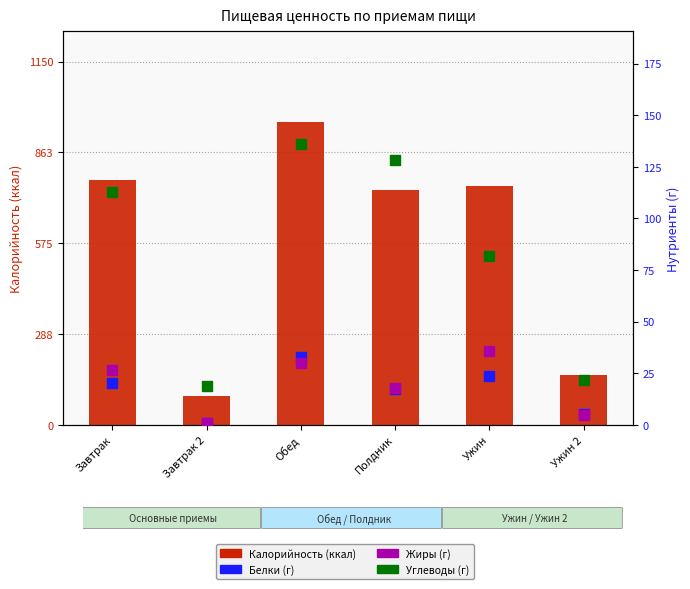

Which series changed the most between Завтрак 2 and Ужин 2?

Калорийность